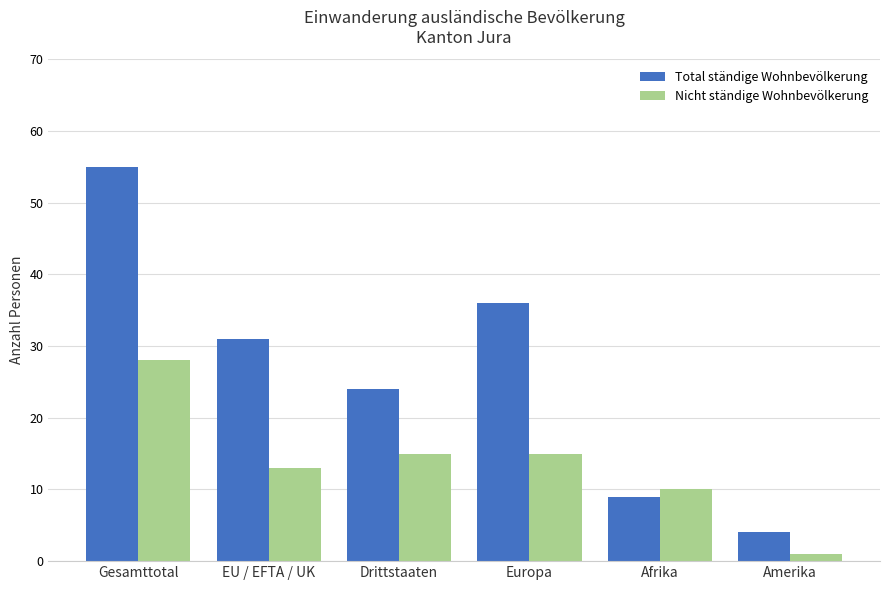

Rank the series by their average value, from lowest to highest.

Nicht ständige Wohnbevölkerung, Total ständige Wohnbevölkerung